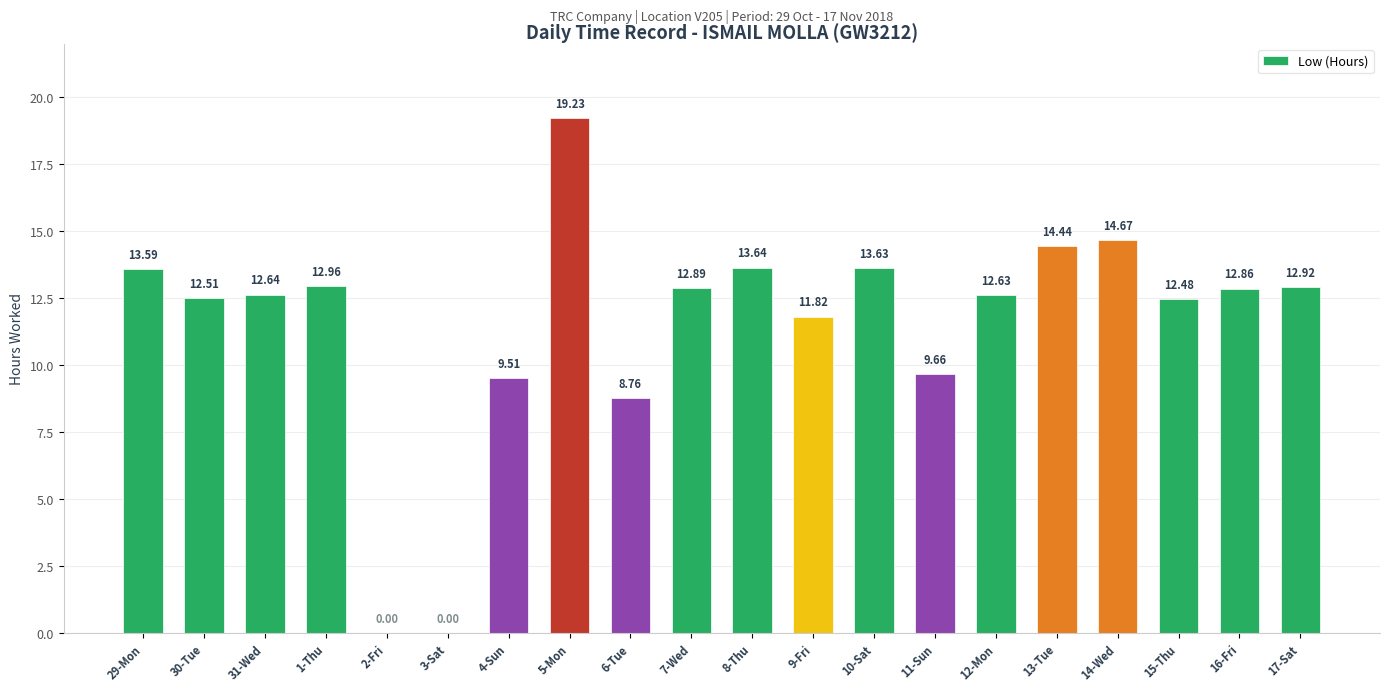

What is the sum of all values?

230.8